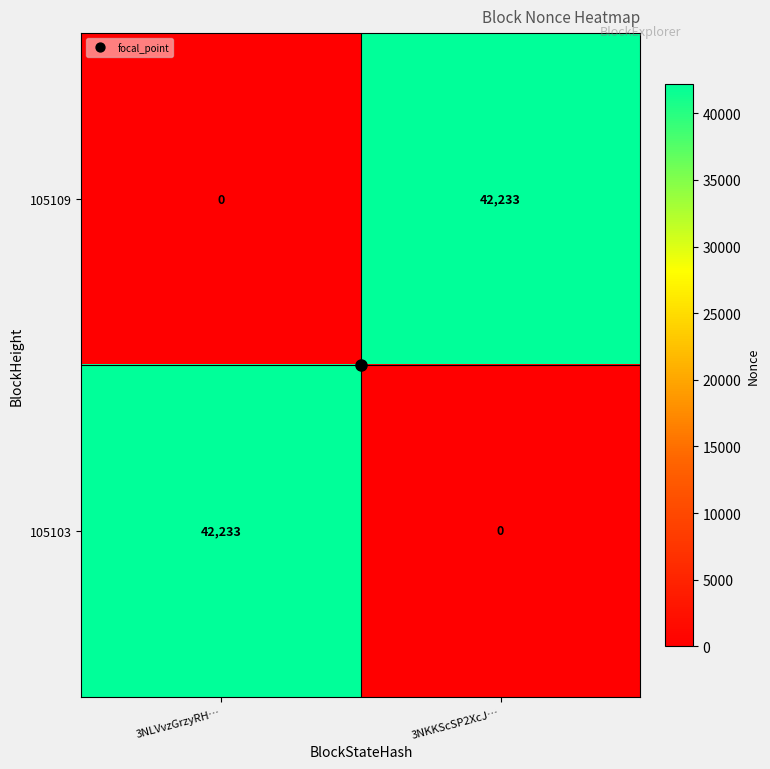

What is the spread (max minus min) of values at 3NLVvzGrzyRH…?

42233